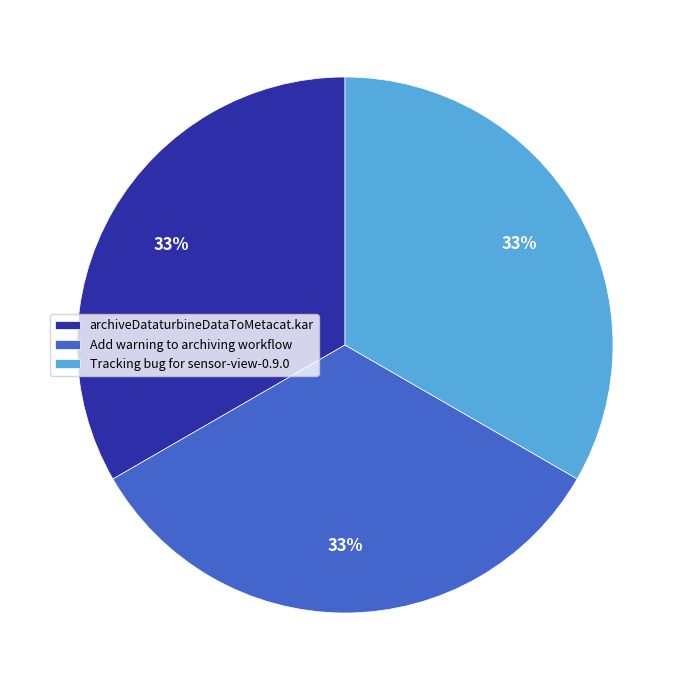

To the nearest percent, what percentage of the pie is Add warning to archiving workflow?

33%